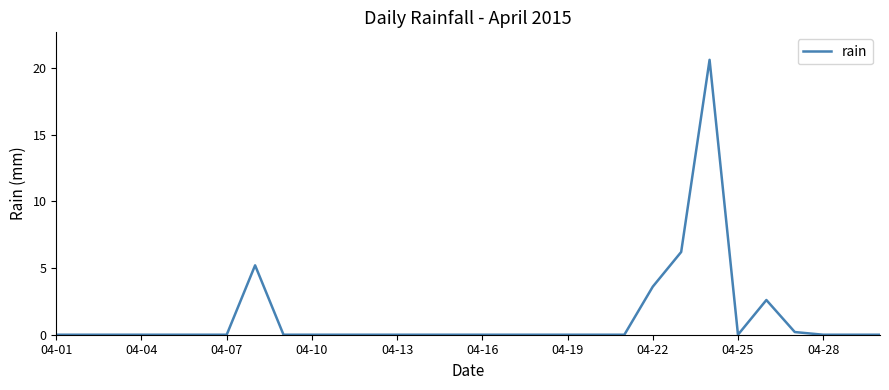

What is the maximum value shown in the chart?

20.6